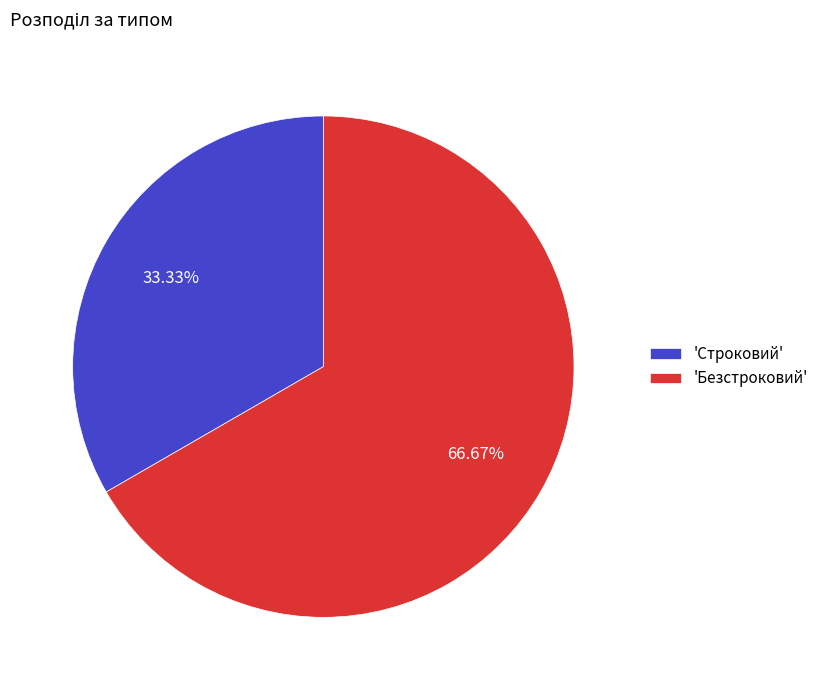

Do 'Безстроковий' and 'Строковий' together represent more than half of the pie?

Yes